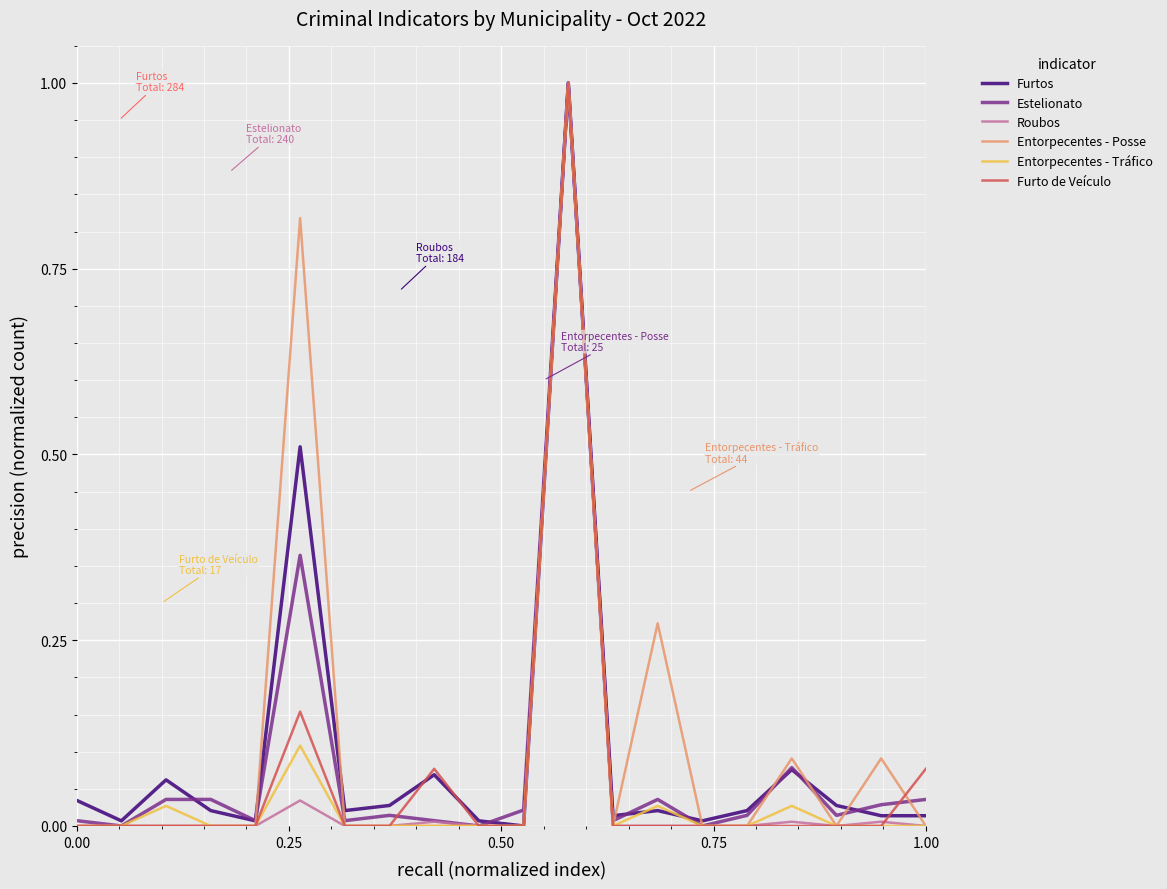

What is the greatest value displayed?

1.0